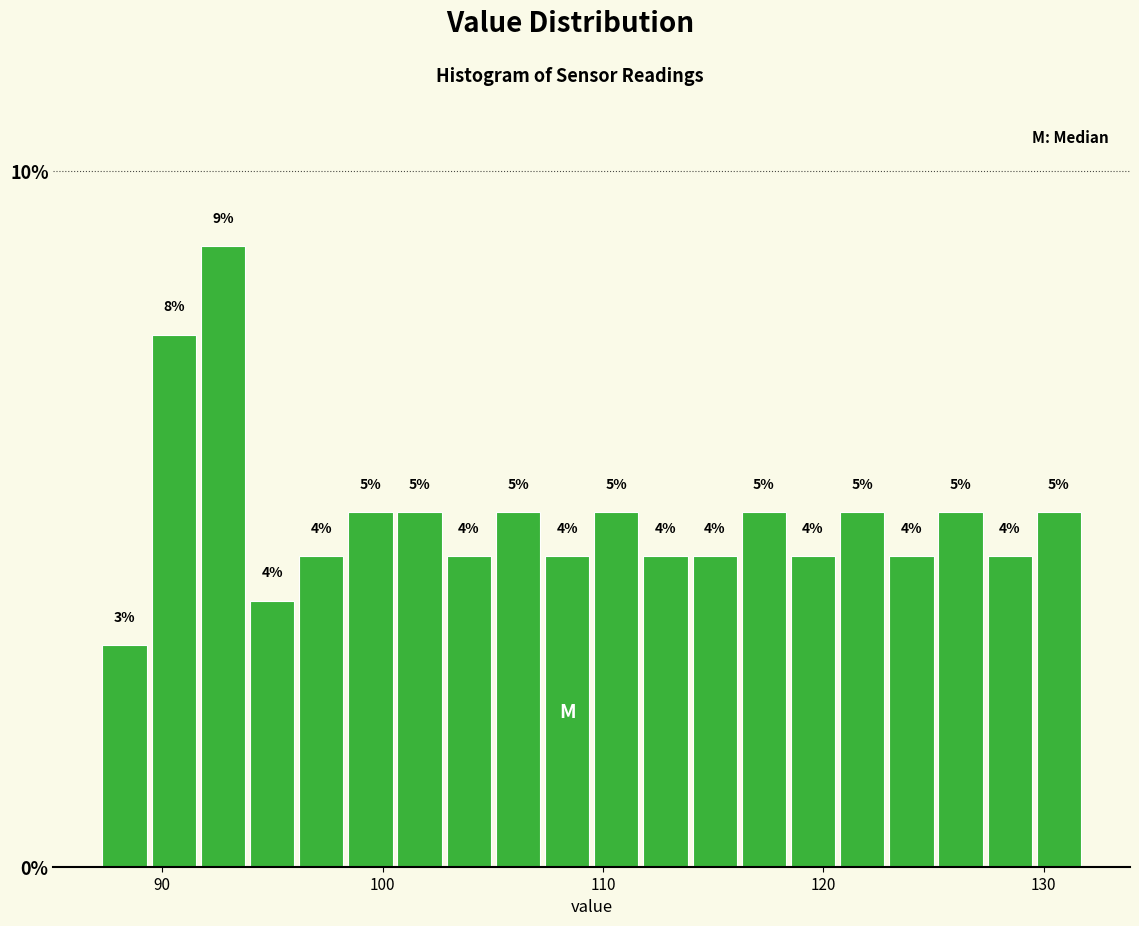

Read against the x-axis, roughly where is the centre of the tallest bar?

93